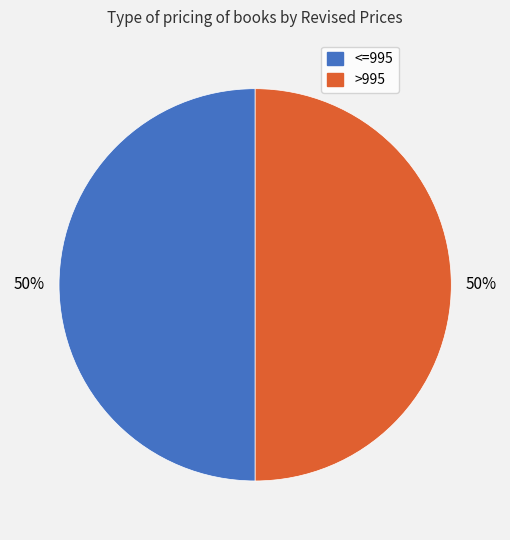

Is it true that <=995 is 37% of the pie?

False